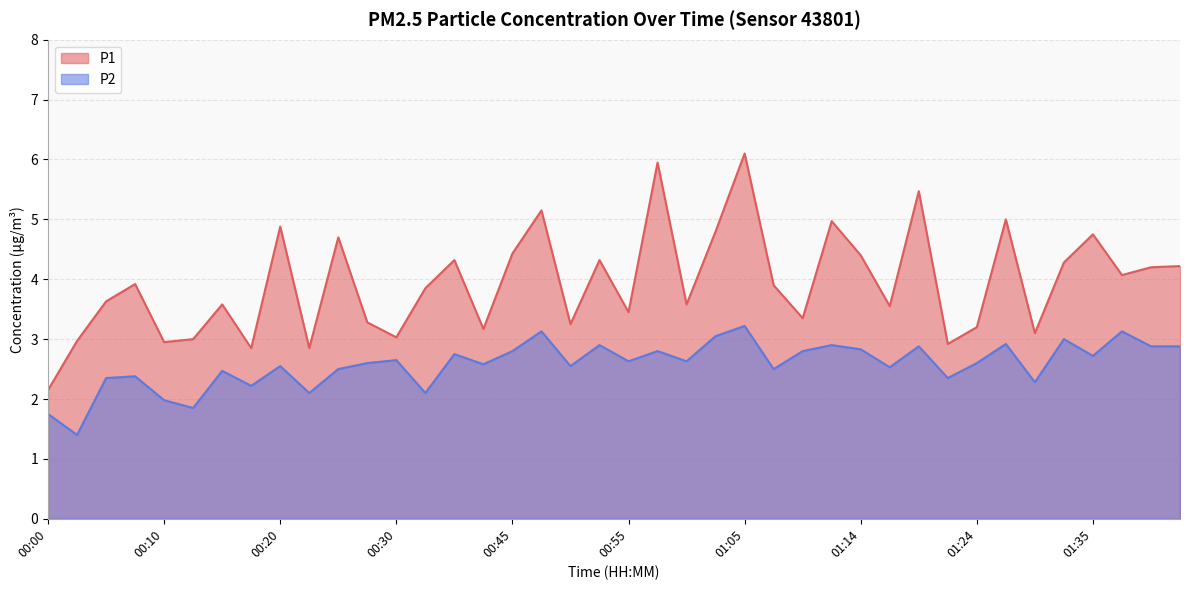

At how many categories does at least one series exceed 2?

40